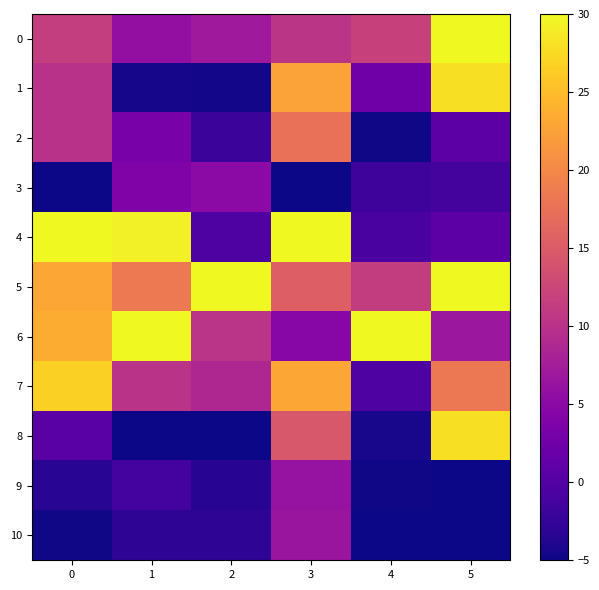

List the series in order of their peak value, lowest first.

row_3, row_9, row_10, row_2, row_7, row_1, row_8, row_0, row_4, row_5, row_6